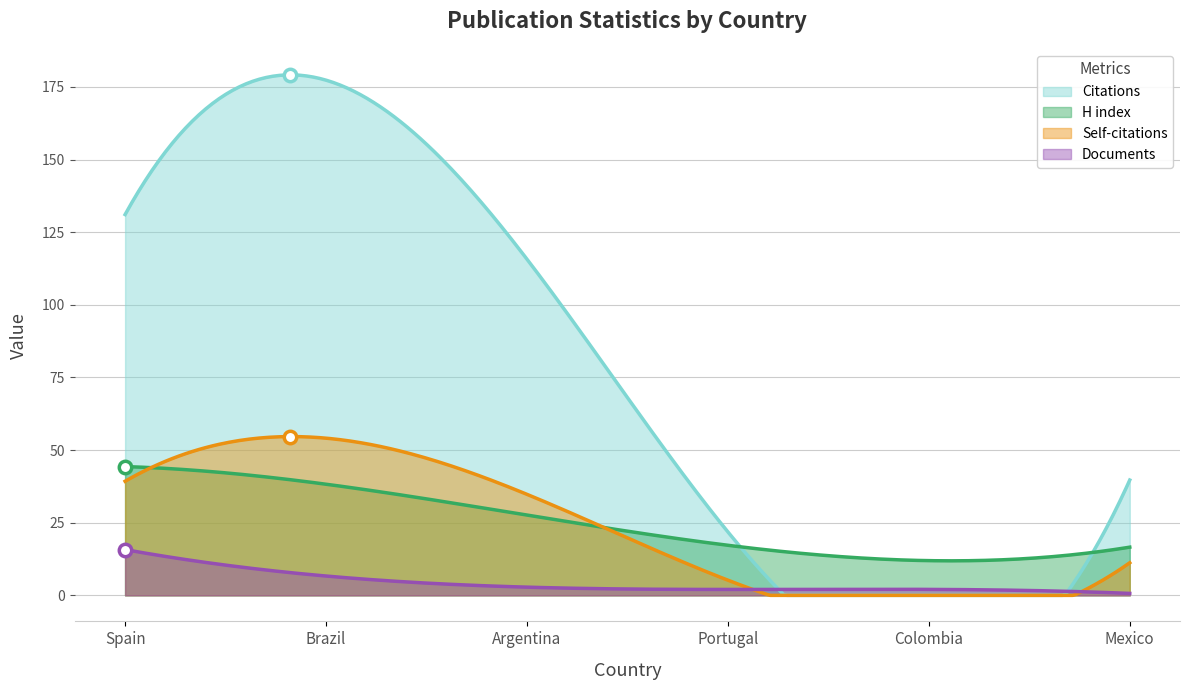

Which series has the widest spread of Y values?

Citations